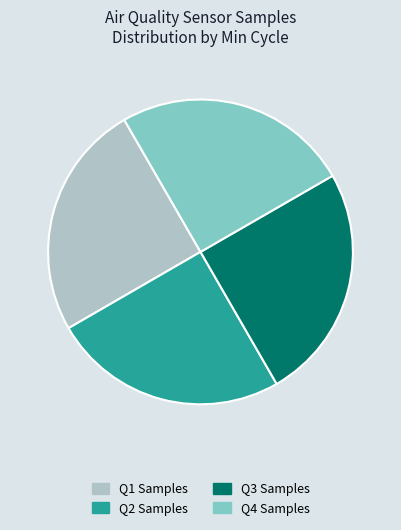

Approximately how many times larger is the value at Q4 Samples compared to Q2 Samples?

1.0